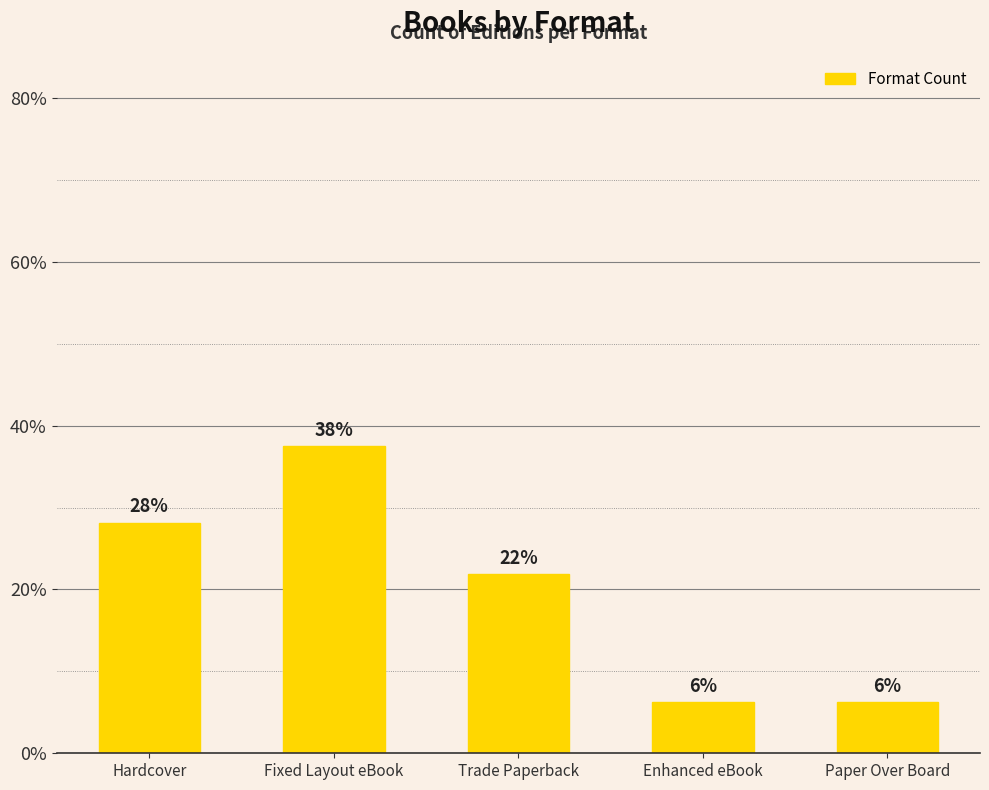

Which category has the highest value across all series?

Fixed Layout eBook